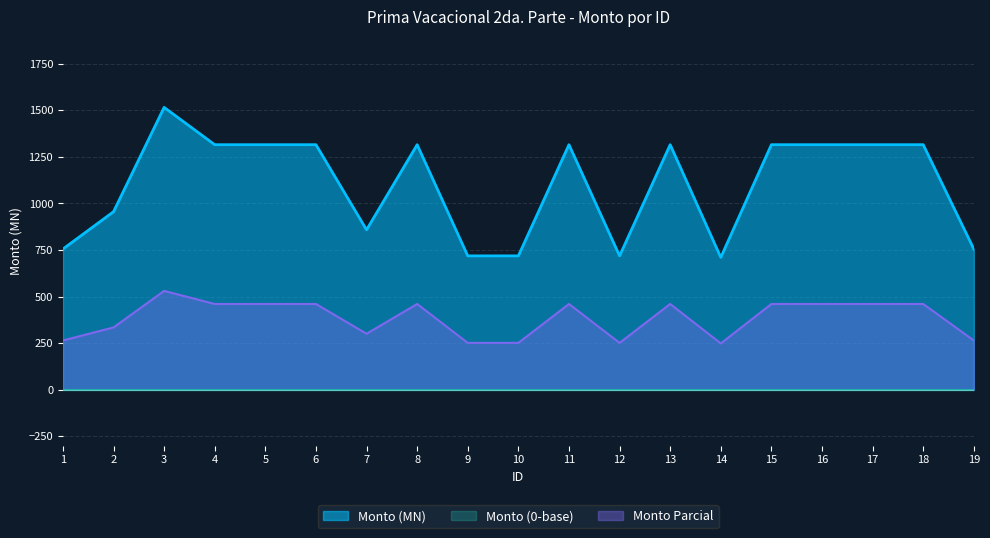

How many values are below 1315?

8